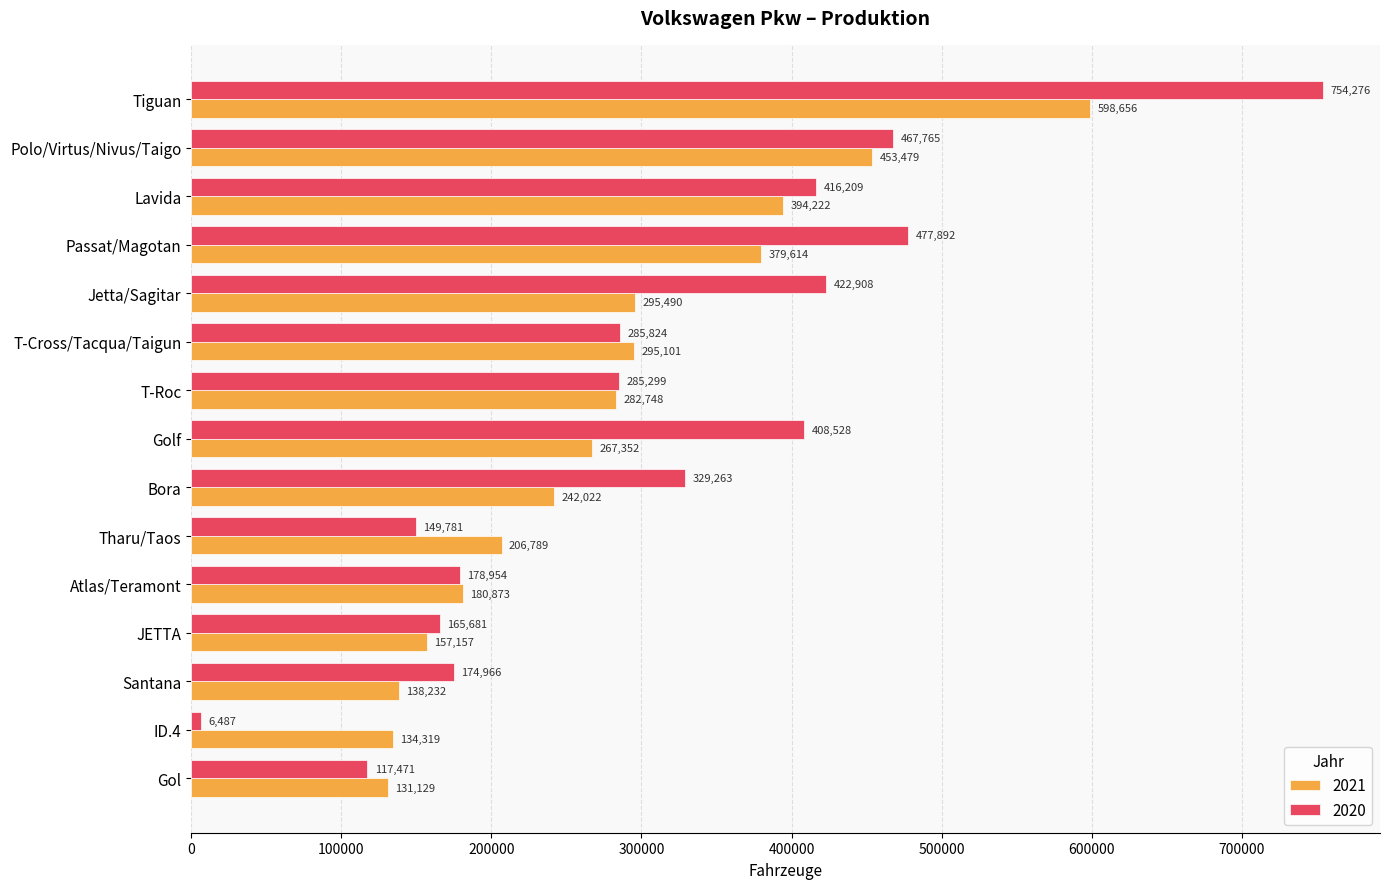

At which category is the sum across all series the highest?

Tiguan